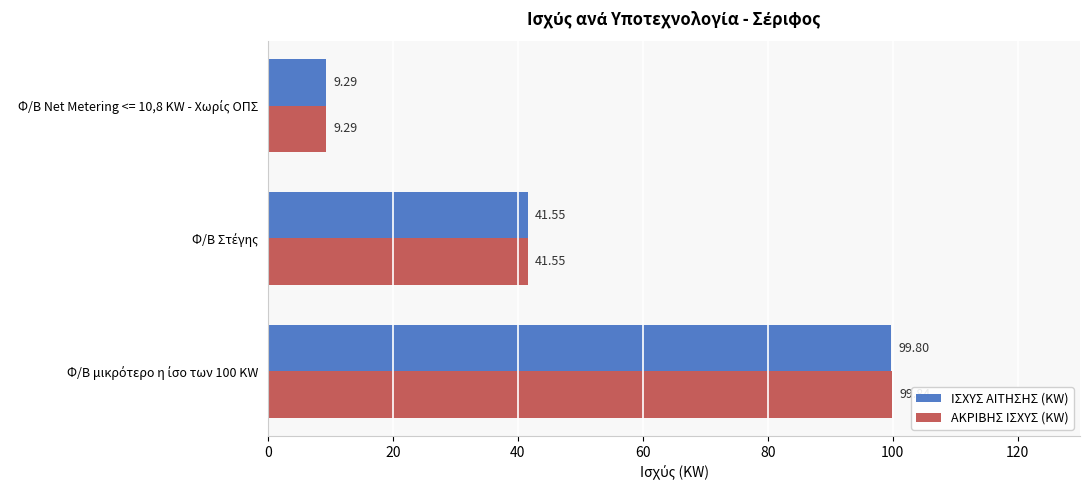

What is the difference between the maximum and minimum values in the ΙΣΧΥΣ ΑΙΤΗΣΗΣ (KW) series?

90.5